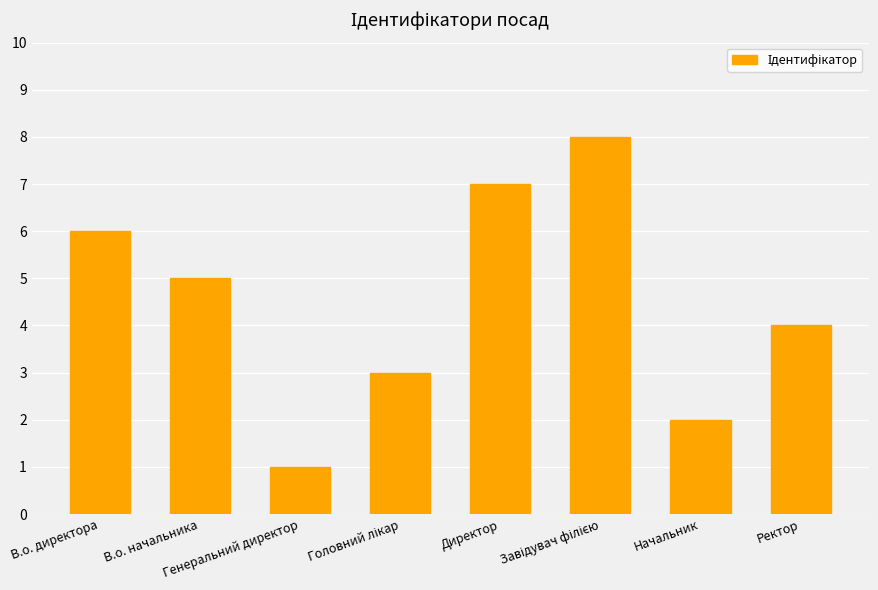

What is the smallest value displayed?

1